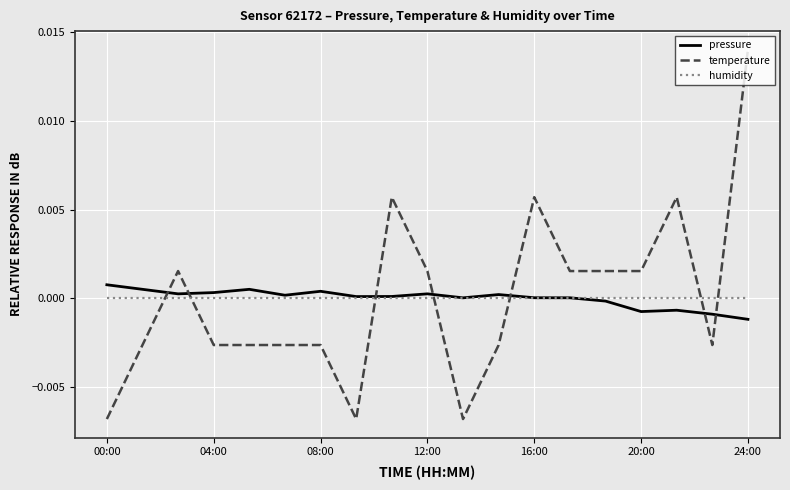

Which series has the widest spread of values?

temperature